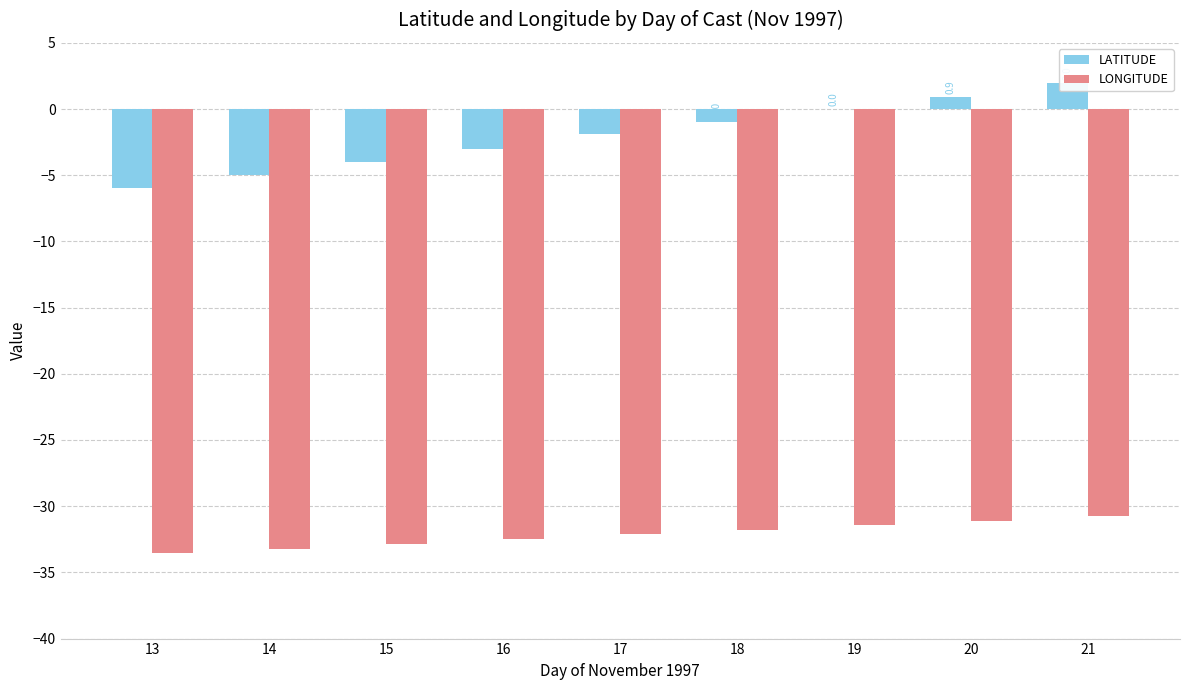

What is the value of the LONGITUDE bar at the 8th from the left?

-31.1